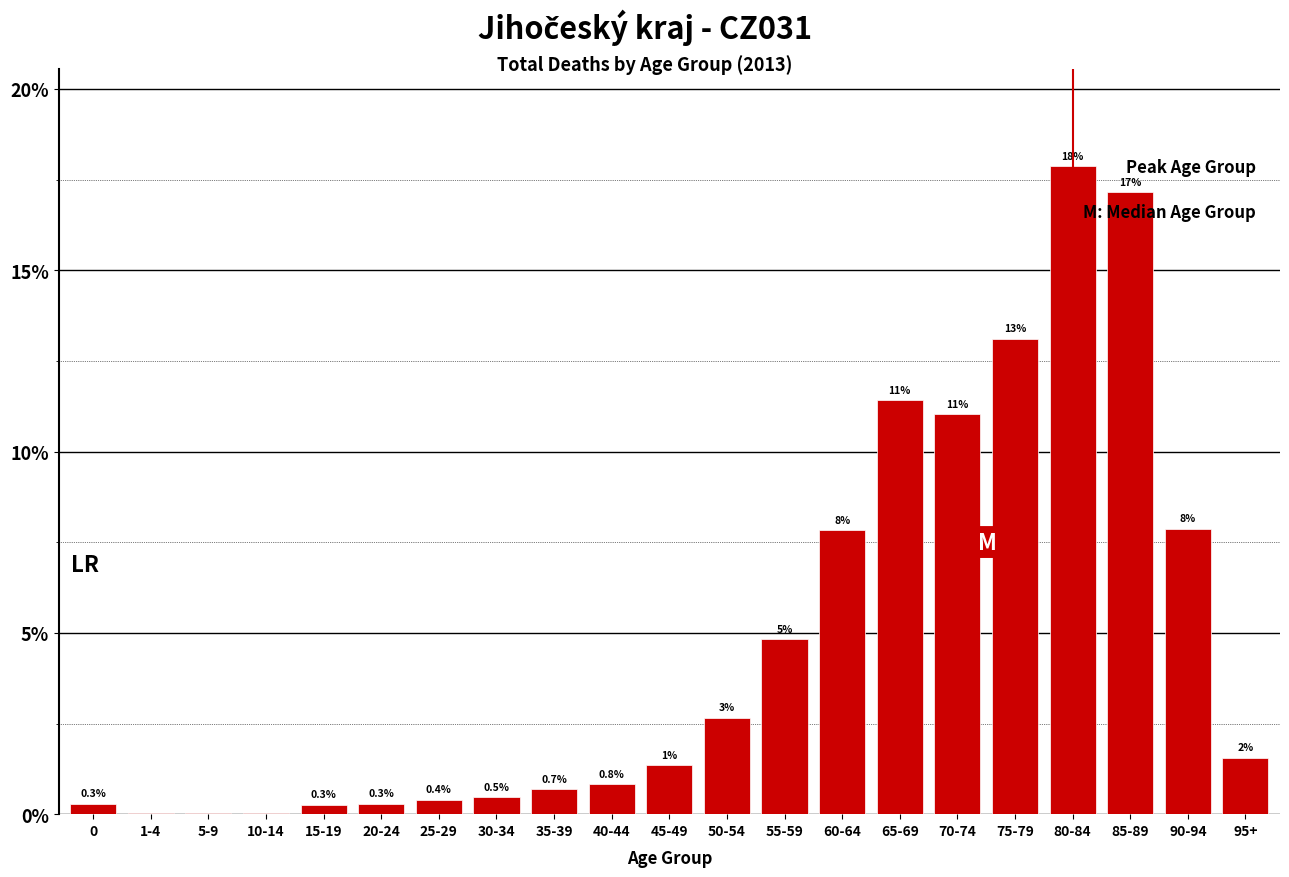

Which category has the highest value across all series?

80-84